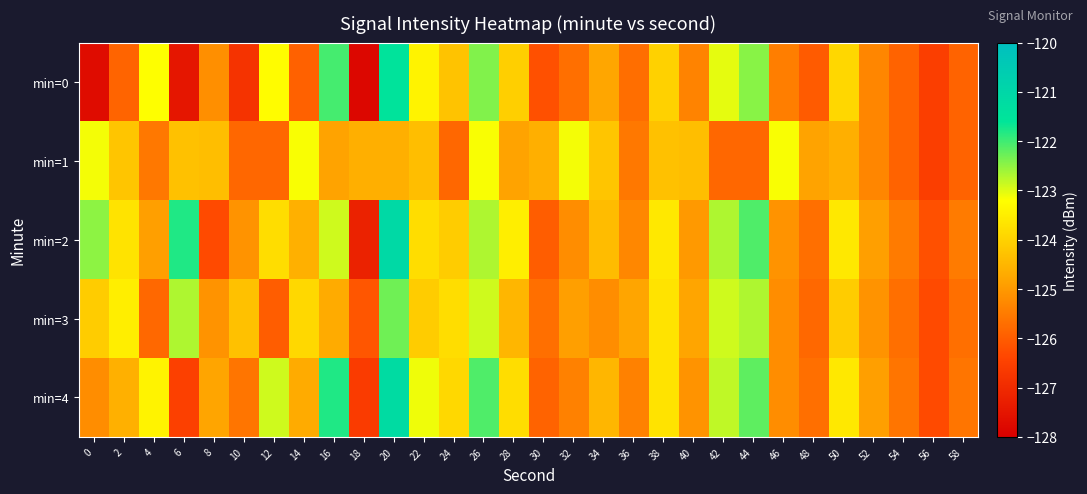

Reading left to right, extract all data points from this chart.

min=0: 0=-127.7	2=-125.9	4=-123.2	6=-127.5	8=-125.2	10=-126.8	12=-123.2	14=-125.9	16=-122.0	18=-127.8	20=-121.5	22=-123.4	24=-124.3	26=-122.4	28=-124.0	30=-126.2	32=-125.7	34=-124.8	36=-125.7	38=-124.0	40=-125.4	42=-123.0	44=-122.5	46=-125.4	48=-126.0	50=-123.9	52=-125.3	54=-125.9	56=-126.5	58=-125.9
min=1: 0=-123.1	2=-124.2	4=-125.5	6=-124.3	8=-124.4	10=-125.8	12=-125.8	14=-123.2	16=-124.8	18=-124.6	20=-124.6	22=-124.4	24=-125.8	26=-123.2	28=-124.8	30=-124.6	32=-123.1	34=-124.2	36=-125.5	38=-124.3	40=-124.4	42=-125.8	44=-125.8	46=-123.2	48=-124.8	50=-124.6	52=-125.3	54=-125.9	56=-126.5	58=-125.9
min=2: 0=-122.5	2=-123.7	4=-124.9	6=-121.8	8=-126.3	10=-125.1	12=-123.8	14=-124.6	16=-122.9	18=-127.2	20=-121.1	22=-123.8	24=-124.1	26=-122.7	28=-123.5	30=-126.0	32=-125.2	34=-124.4	36=-125.3	38=-123.6	40=-125.0	42=-122.7	44=-122.1	46=-125.1	48=-125.7	50=-123.6	52=-124.9	54=-125.5	56=-126.2	58=-125.5
min=3: 0=-124.1	2=-123.5	4=-125.8	6=-122.7	8=-125.1	10=-124.3	12=-126.0	14=-123.9	16=-124.7	18=-126.1	20=-122.3	22=-124.1	24=-123.8	26=-122.9	28=-124.5	30=-125.7	32=-124.9	34=-125.2	36=-124.8	38=-123.7	40=-124.8	42=-122.9	44=-122.7	46=-125.2	48=-125.8	50=-124.1	52=-125.1	54=-125.7	56=-126.3	58=-125.7
min=4: 0=-125.2	2=-124.6	4=-123.4	6=-126.5	8=-124.8	10=-125.6	12=-122.9	14=-124.7	16=-121.8	18=-126.6	20=-121.2	22=-123.1	24=-123.9	26=-122.1	28=-123.8	30=-125.9	32=-125.4	34=-124.5	36=-125.4	38=-123.7	40=-125.1	42=-122.8	44=-122.2	46=-125.2	48=-125.7	50=-123.6	52=-124.9	54=-125.6	56=-126.3	58=-125.6